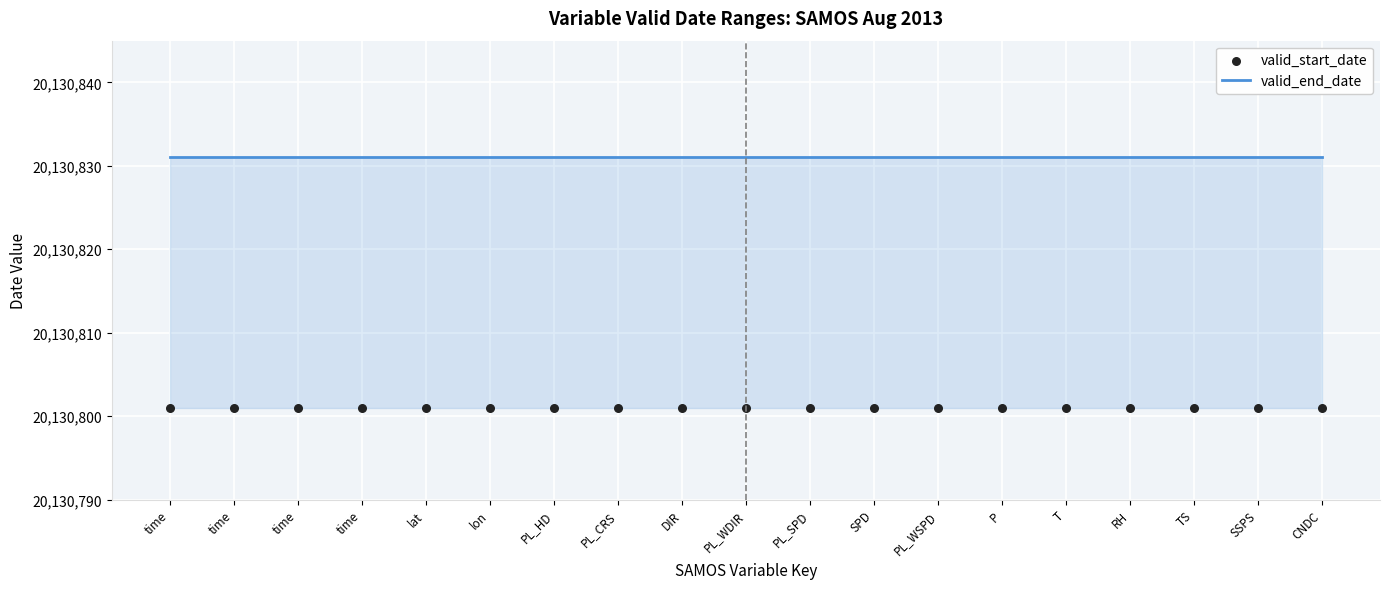

At which category is the sum across all series the highest?

time